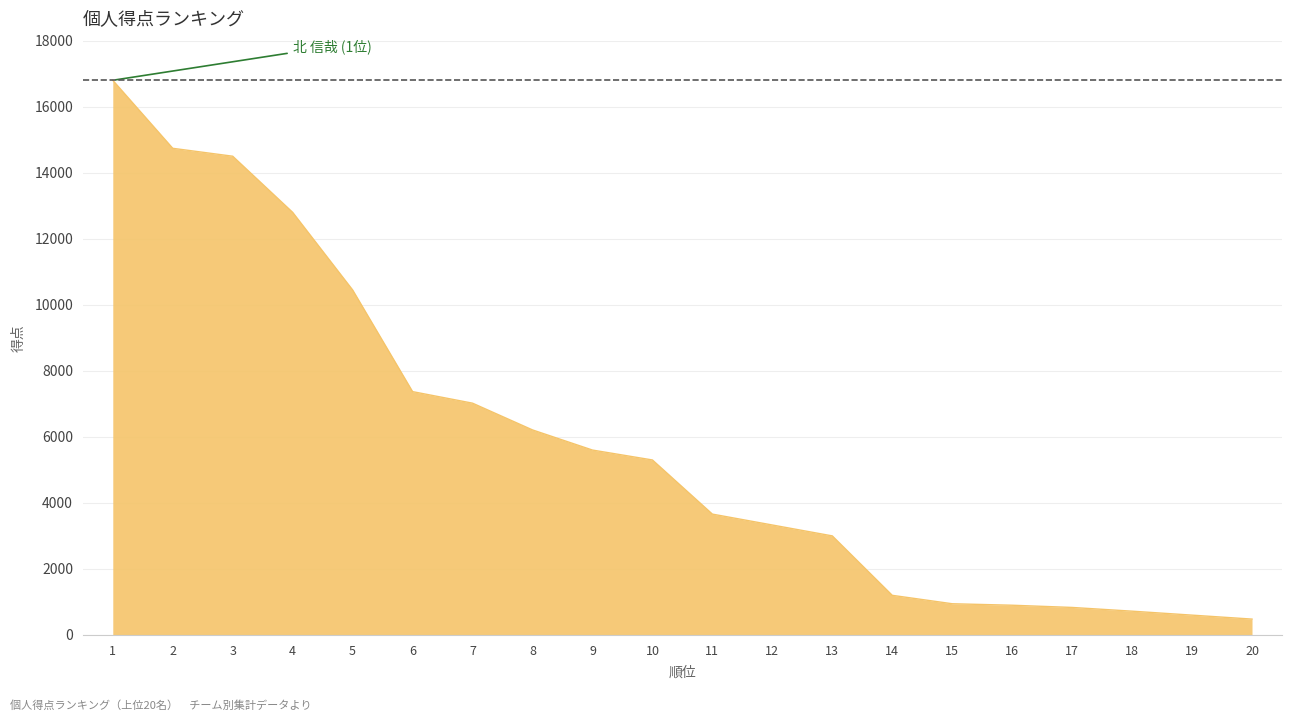

What is the difference between the maximum and minimum values?

16320